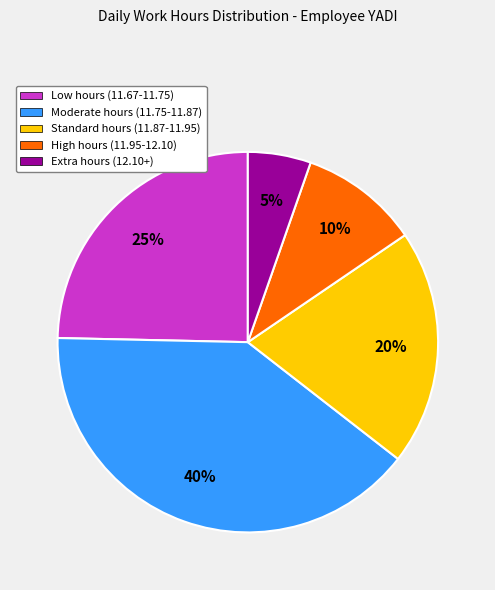

Which slice is the smallest?

Extra hours (12.10+)